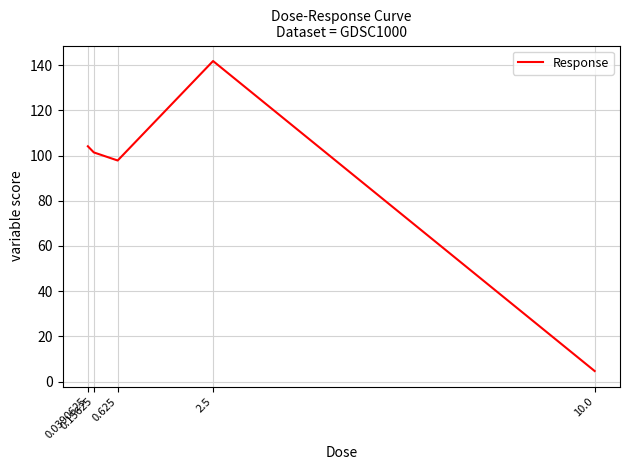

Where is the first local maximum?

2.5